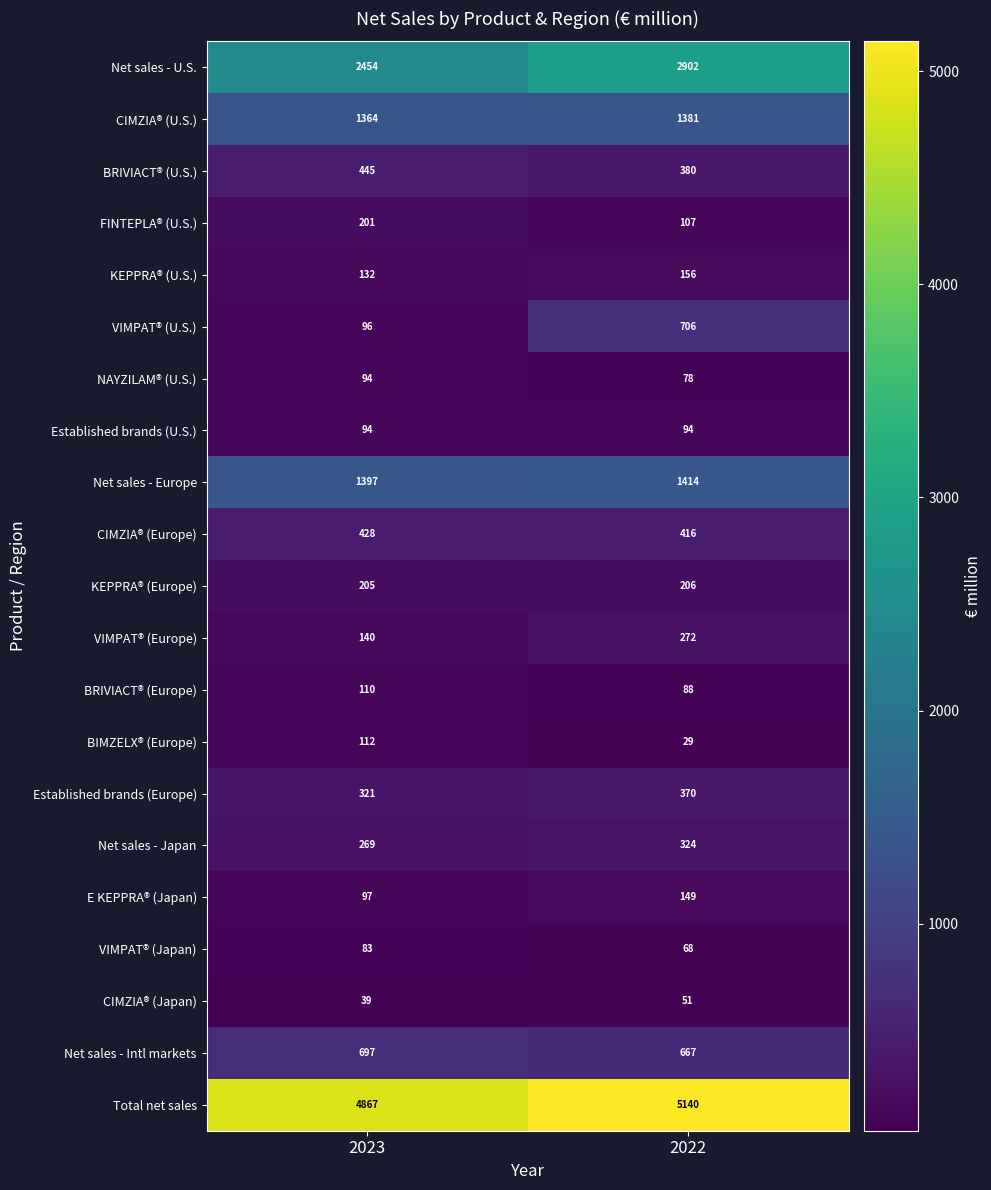

Is the value of BRIVIACT® (U.S.) at 2023 greater than the value of VIMPAT® (U.S.) at 2023?

Yes